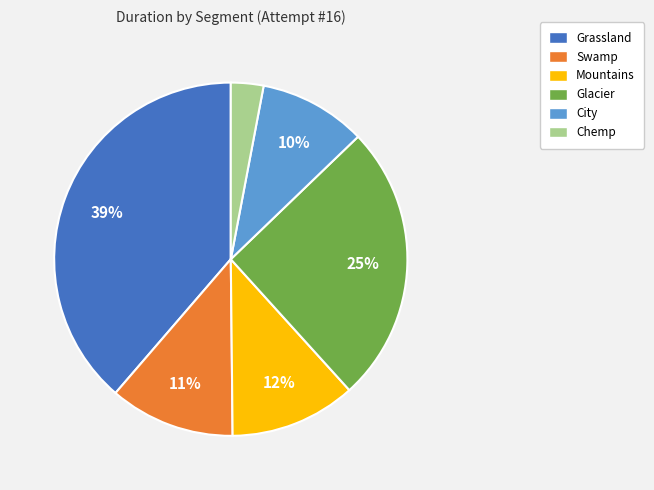

What is the smallest slice in the pie chart?

Chemp